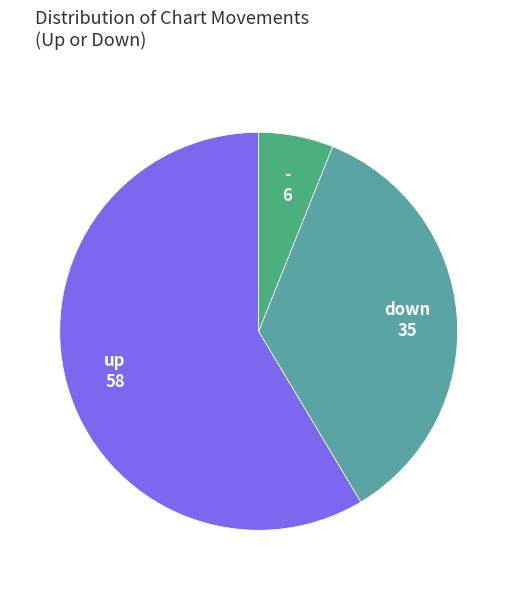

Does any single category account for the majority?

Yes